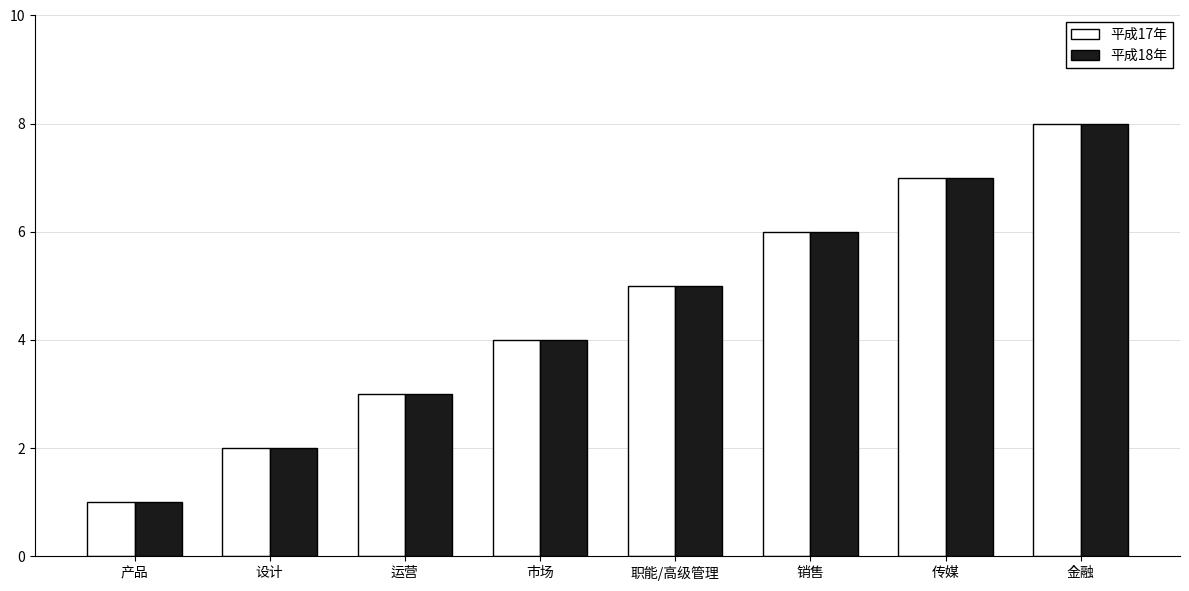

What is the difference between the maximum and second lowest values in the 平成18年 series?

6